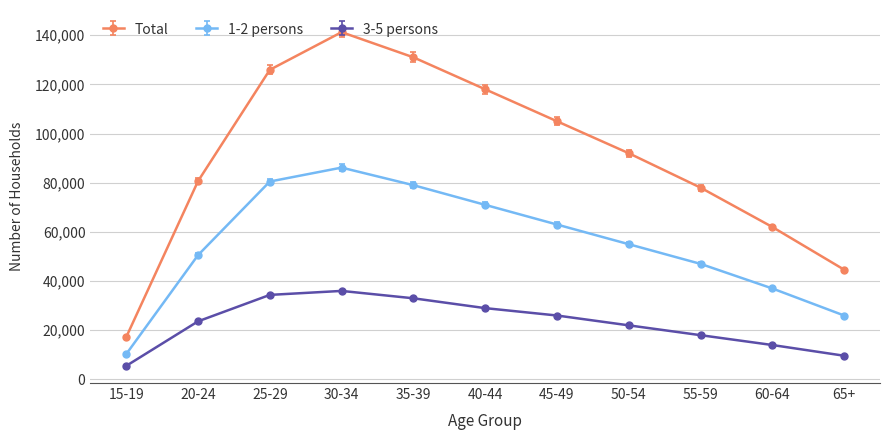

Does the chart have visible grid lines?

Yes